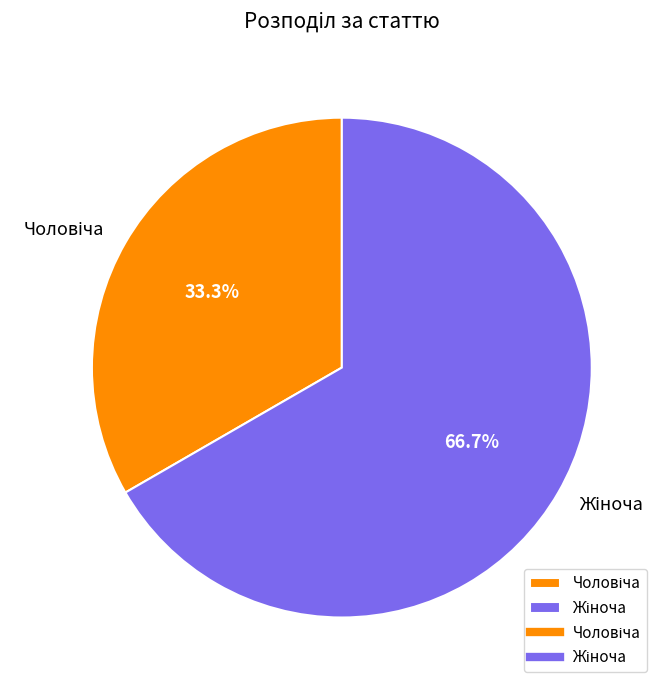

How many segments does this pie chart have?

2